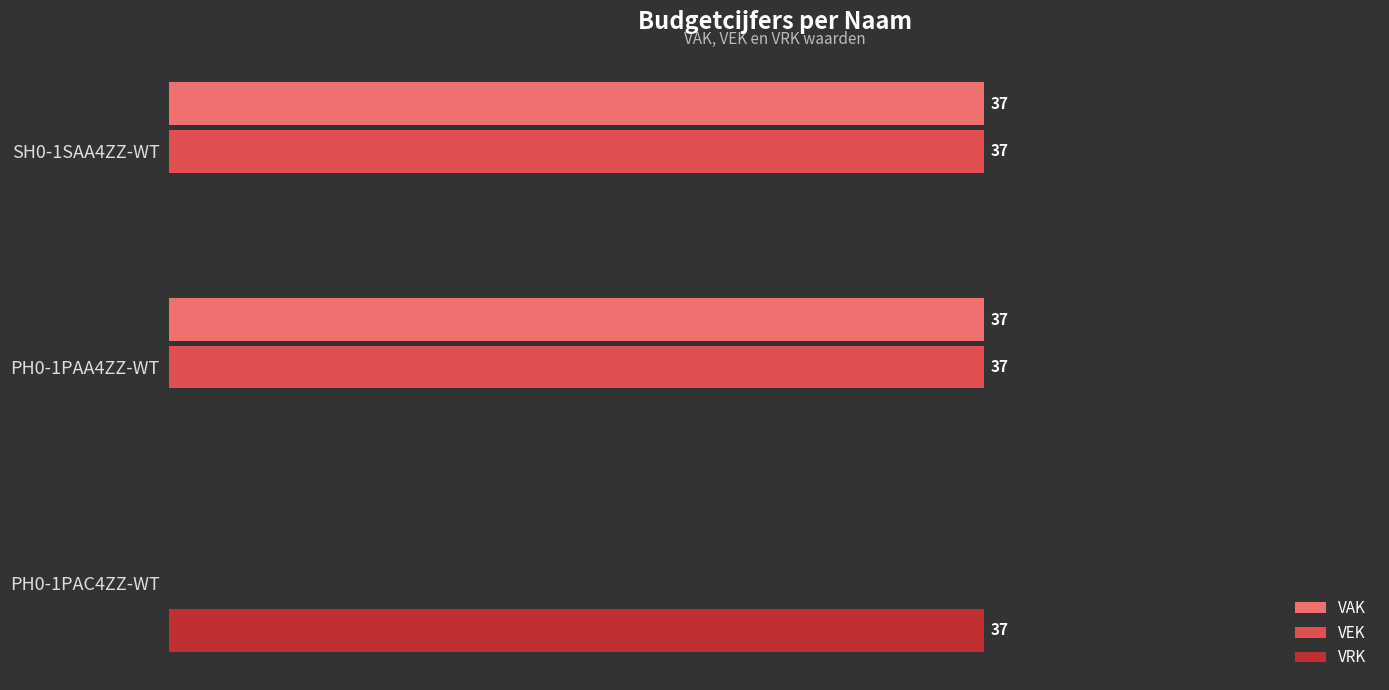

Where is VAK nearest to the value 18?

PH0-1PAC4ZZ-WT